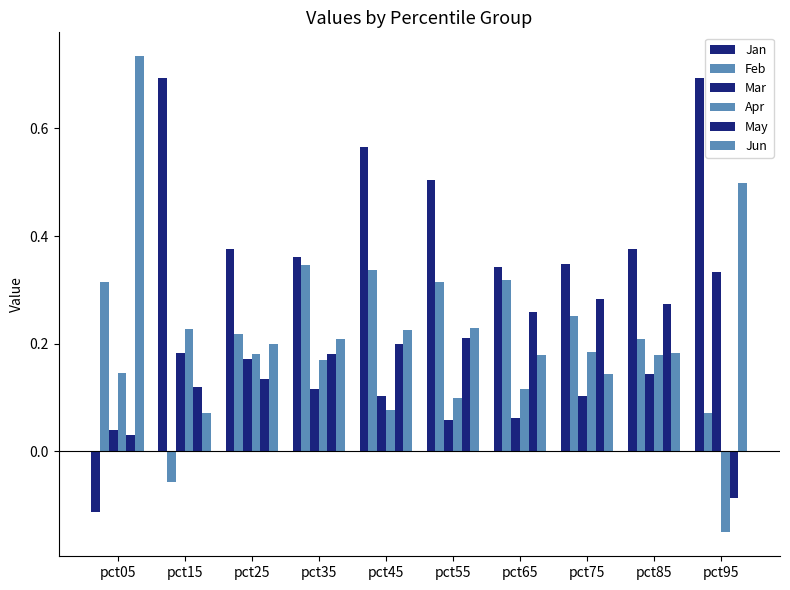

At which label is Feb closest to 0?

pct15